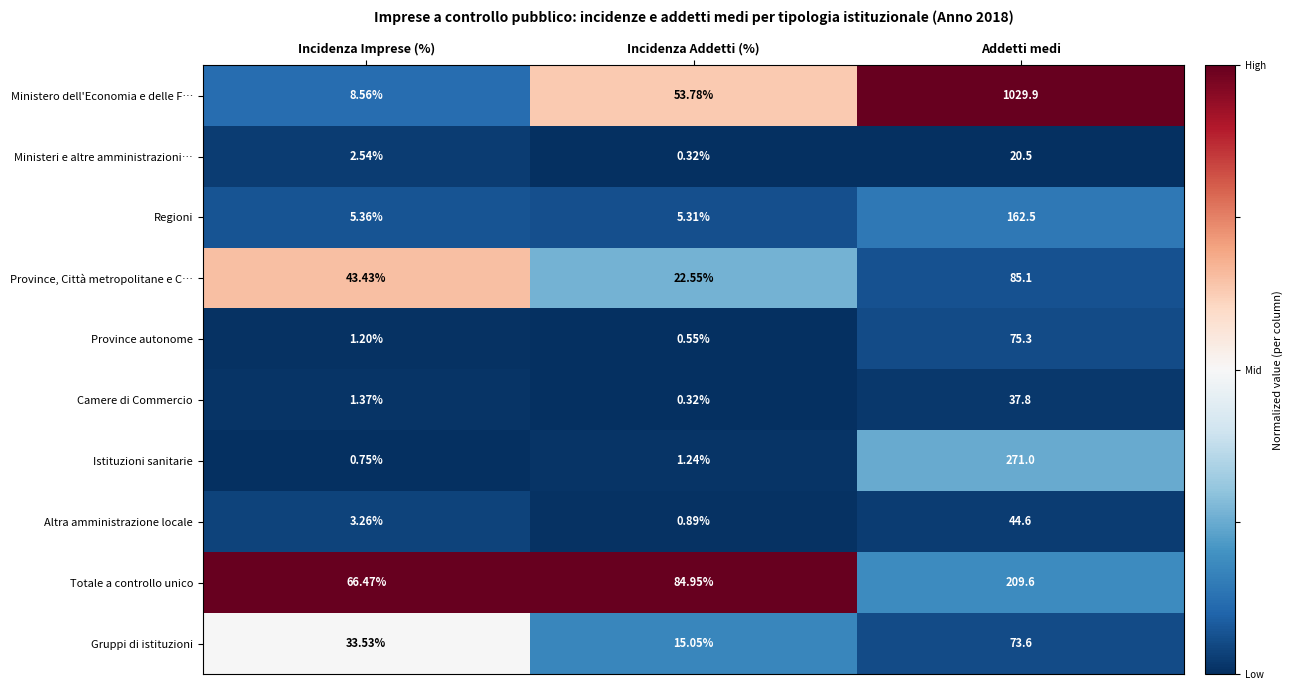

Which category has the lowest value across all series?

Incidenza Addetti (%)